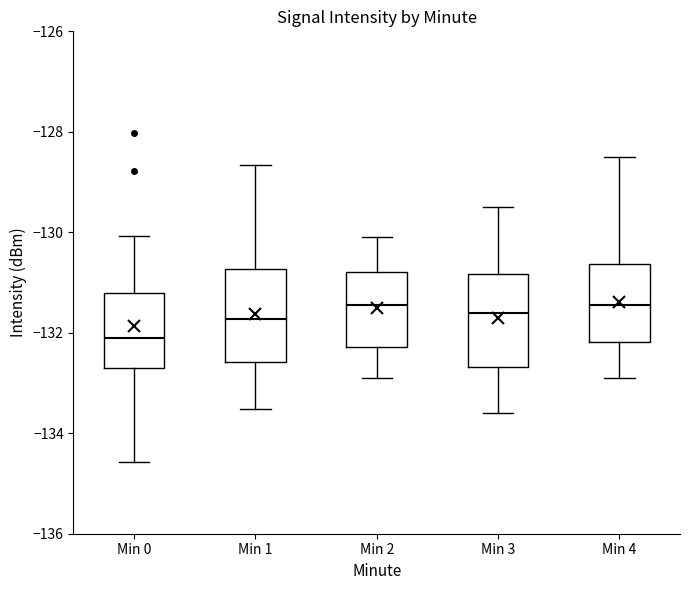

Reading left to right, transcribe this box plot: for each box, give where its median line is, the range the box spans, and where its two whiskers end, as read against the y-axis. The values are not printed on the chart, so give them approximately, as read against the axis.

Min 0: median -132.0, box -132.6 to -131.2, whiskers -134.6 to -130.0
Min 1: median -131.8, box -132.6 to -130.8, whiskers -133.6 to -128.6
Min 2: median -131.4, box -132.2 to -130.8, whiskers -132.8 to -130.0
Min 3: median -131.6, box -132.6 to -130.8, whiskers -133.6 to -129.4
Min 4: median -131.4, box -132.2 to -130.6, whiskers -132.8 to -128.4